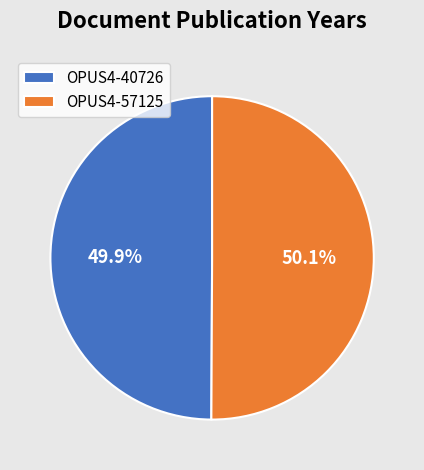

To the nearest percent, what percentage of the pie is OPUS4-57125?

50%